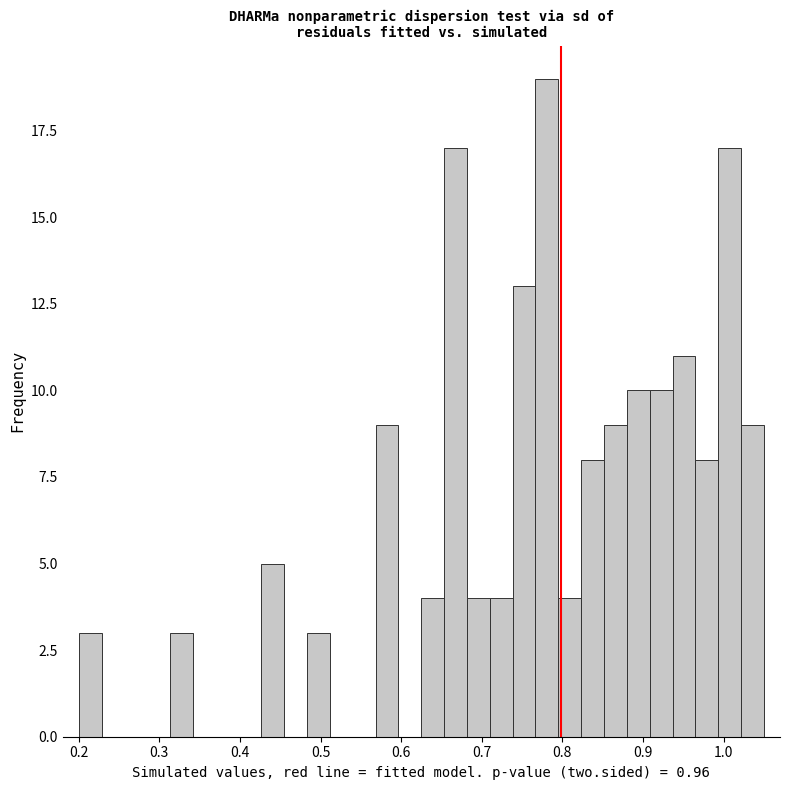

Around what value on the x-axis is the tallest bar? Give the approximate position of its centre, as read against the axis.

0.78